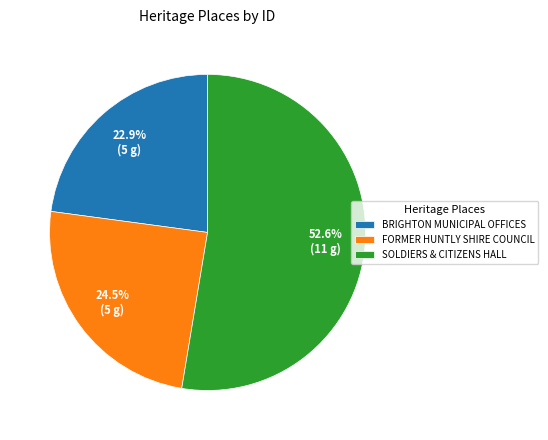

Which slice represents more than half of the pie?

SOLDIERS & CITIZENS HALL